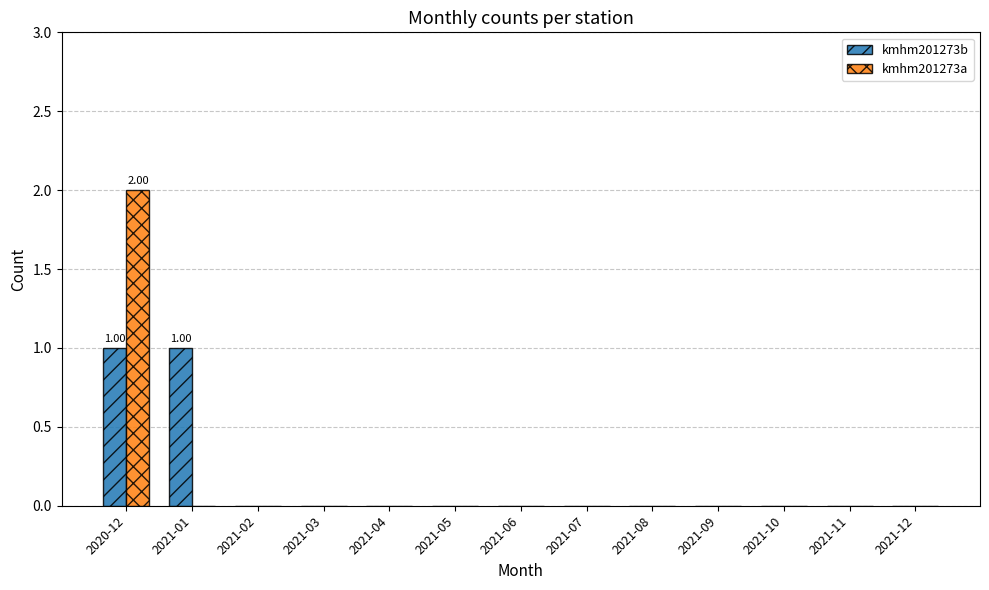

How many kmhm201273a values are between 0 and 1?

12